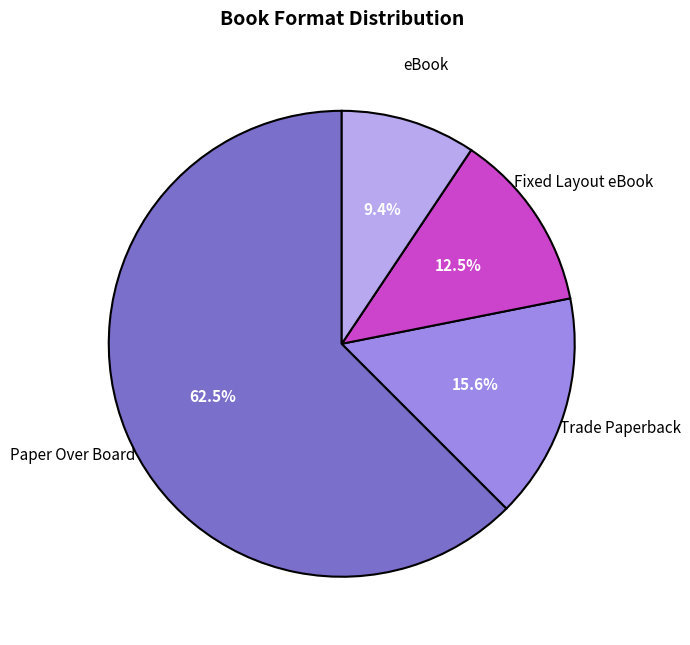

Is there a majority slice in this chart?

Yes